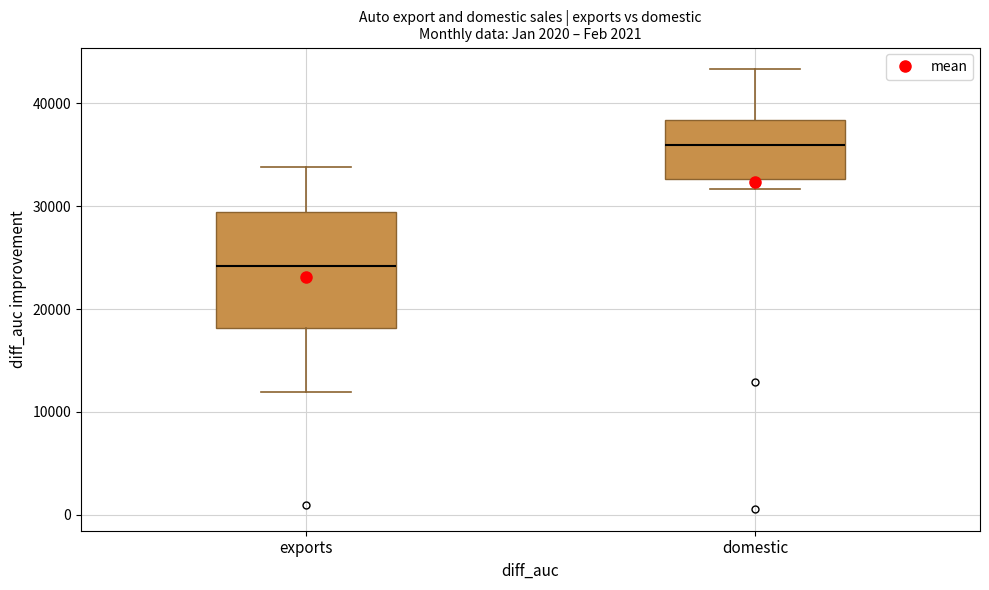

Comparing the boxes themselves (not the whiskers), which one is the tallest?

exports